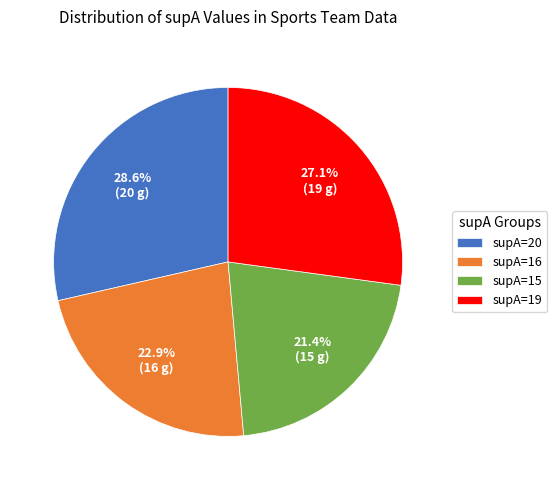

How much of the chart is everything except supA=16?

77.1%